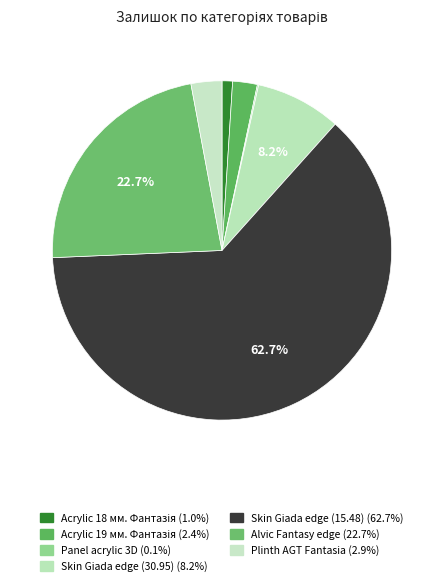

Which category has the smallest portion of the pie?

Panel acrylic 3D